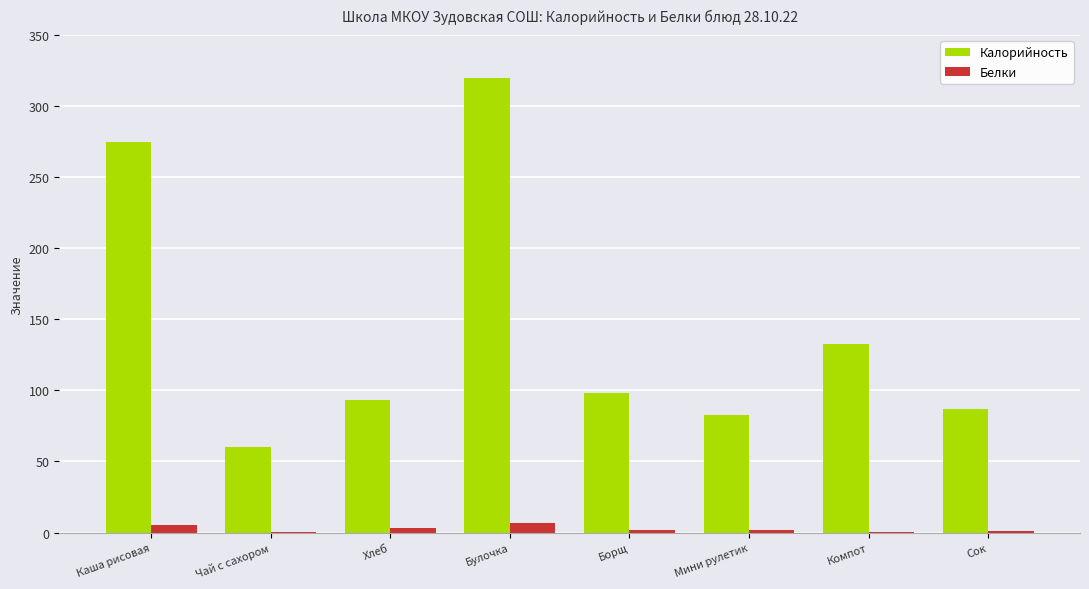

At which category is the sum across all series the highest?

Булочка